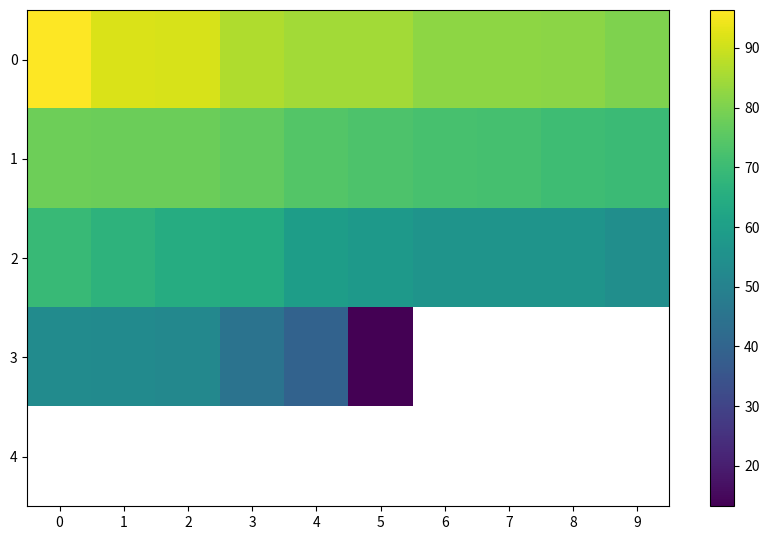

What is the spread (max minus min) of values at 7?

25.8